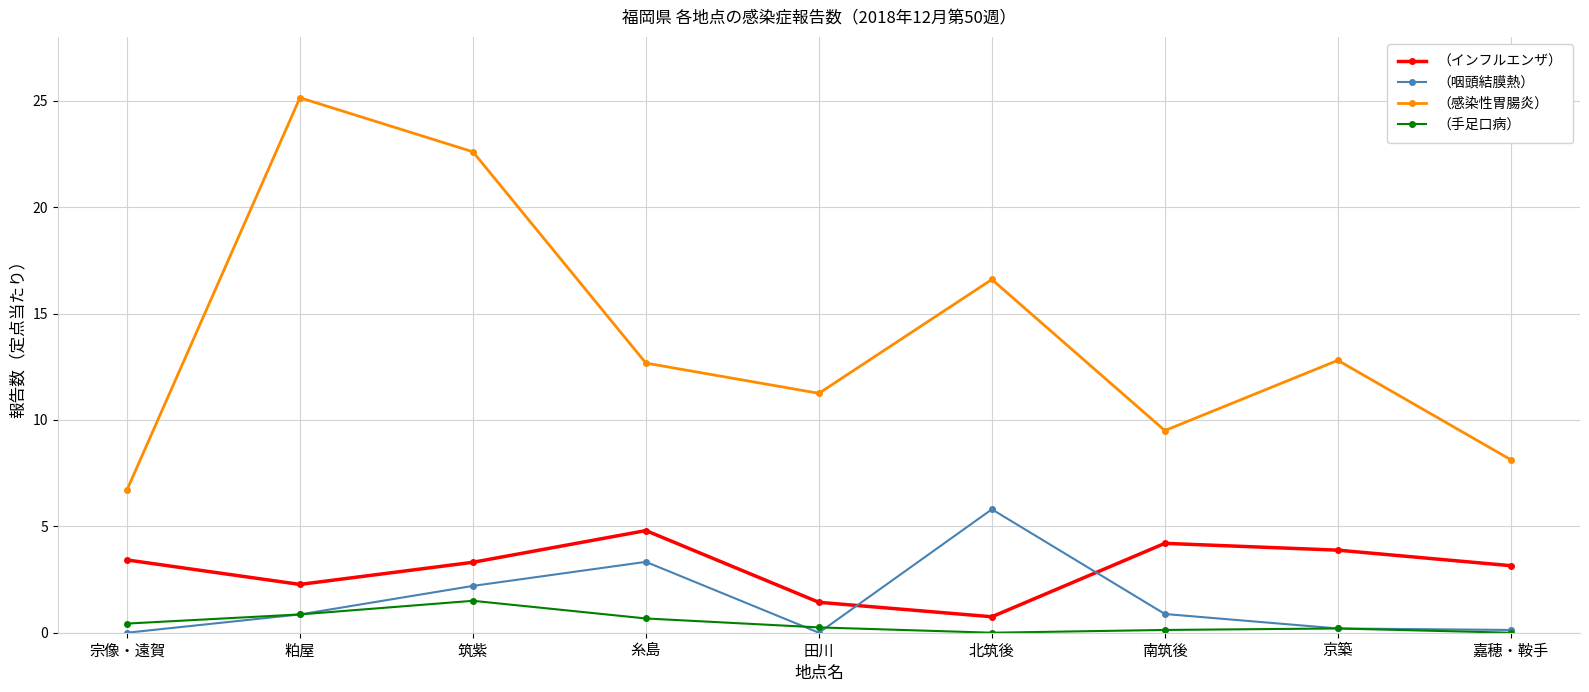

Between 南筑後 and 京築, which series saw the biggest shift?

（感染性胃腸炎）